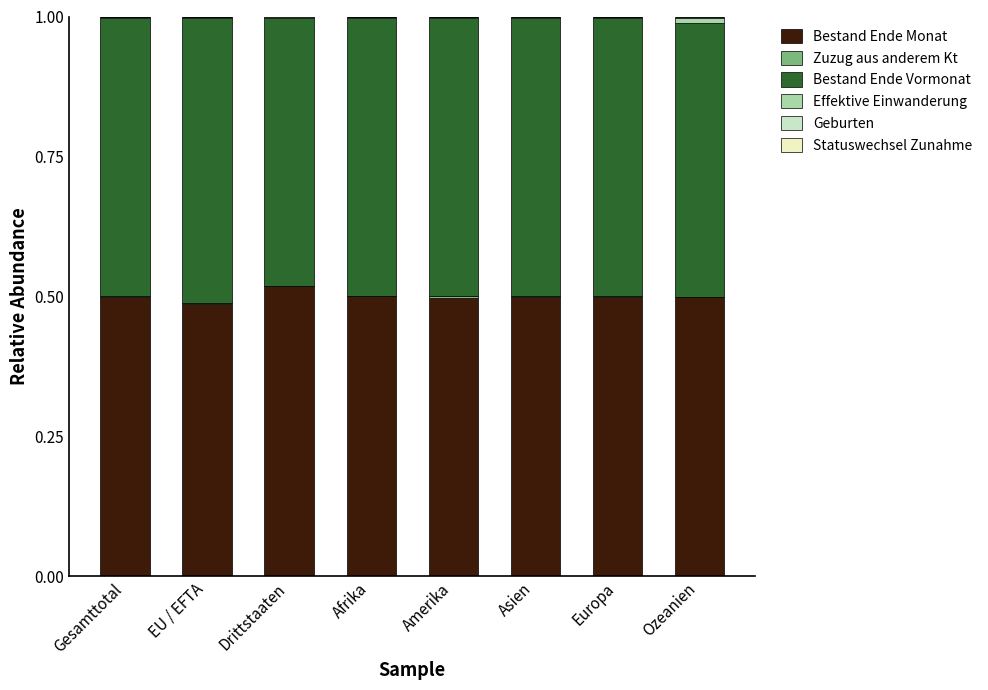

Are the bars grouped side by side (vs. stacked)?

No